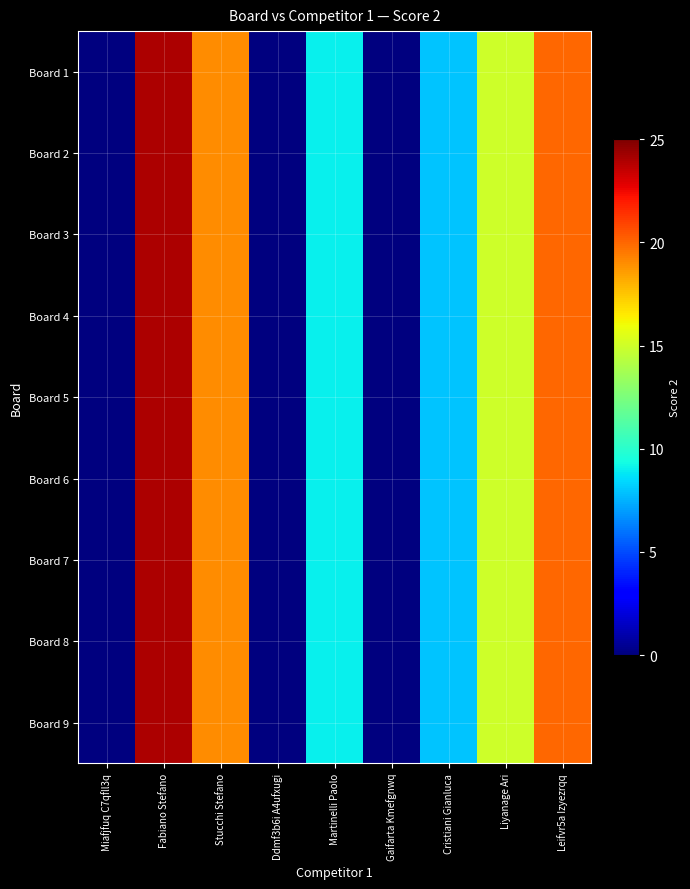

Between Liyanage Ari and Gaifarta Kmefgnwq, which is larger?

Liyanage Ari